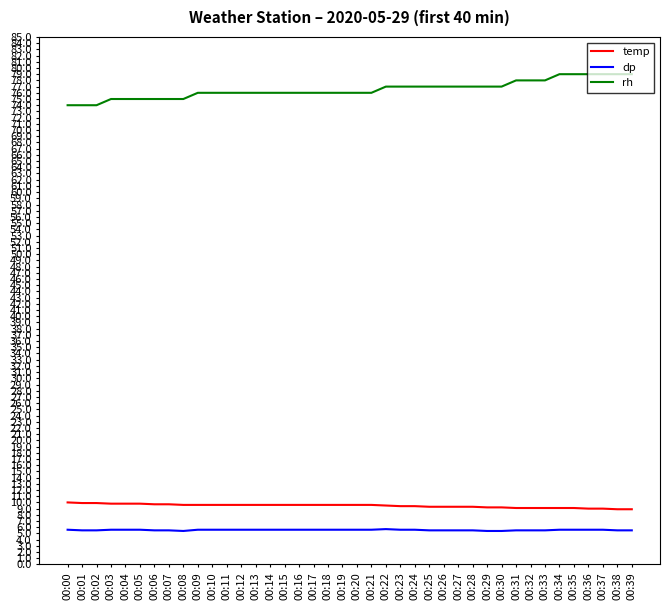

What is the highest value of the rh series?

79.0